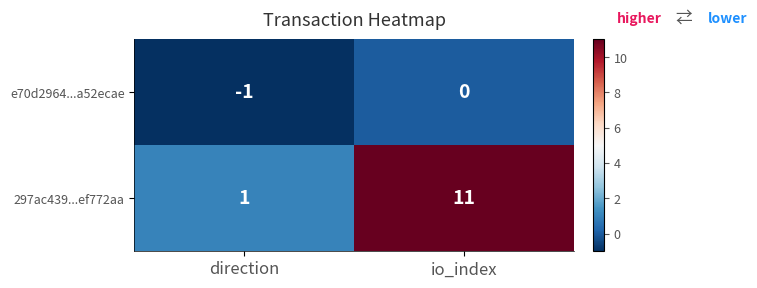

What is the sum of all 297ac439...ef772aa values?

12